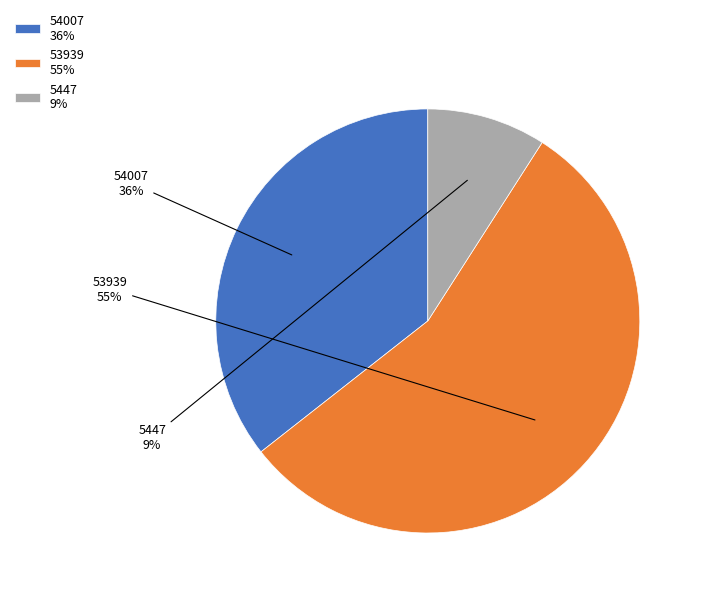

Rank the categories by value from highest to lowest.

53939, 54007, 5447